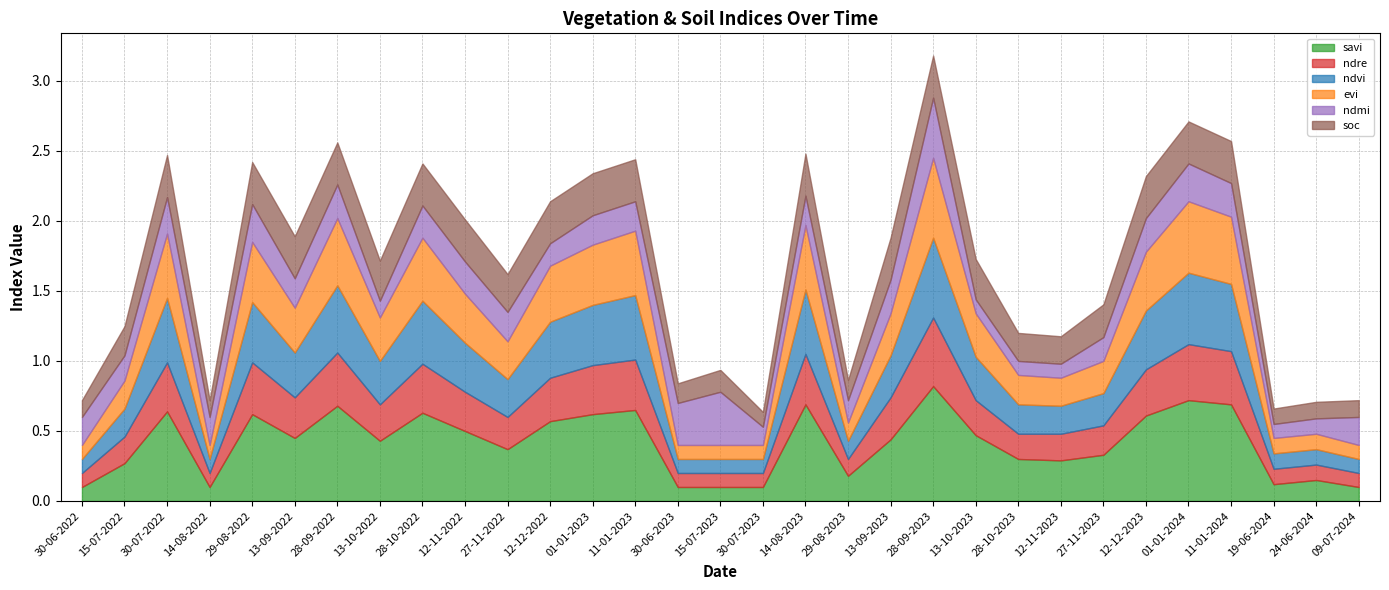

True or false: ndre and evi cross at least once.

False